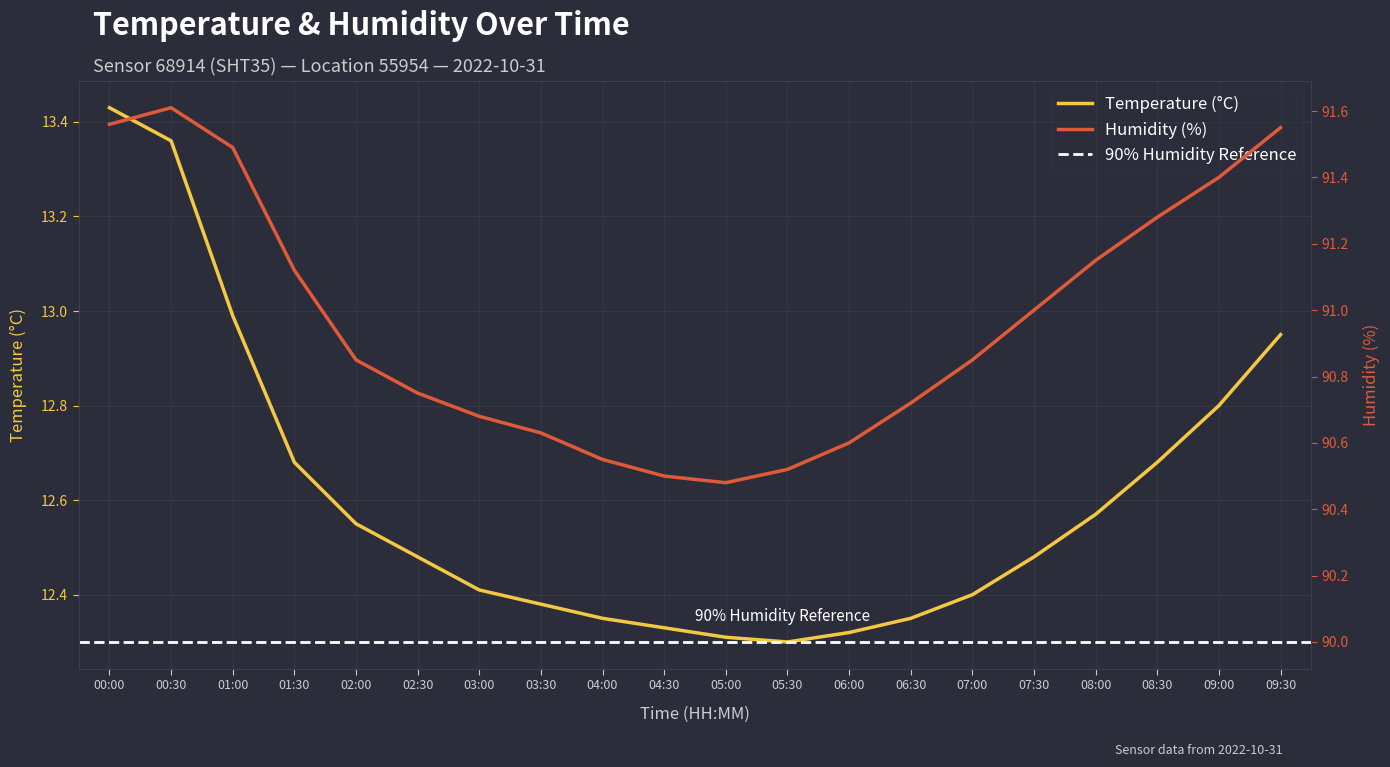

Rank the series at 01:00 from lowest to highest value.

Temperature (°C), Humidity (%)